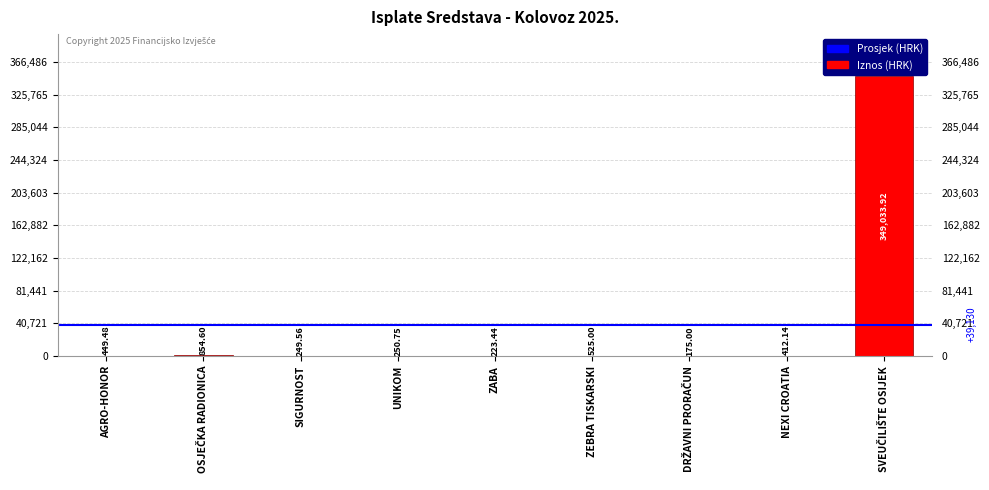

Does the chart contain stacked bars?

No